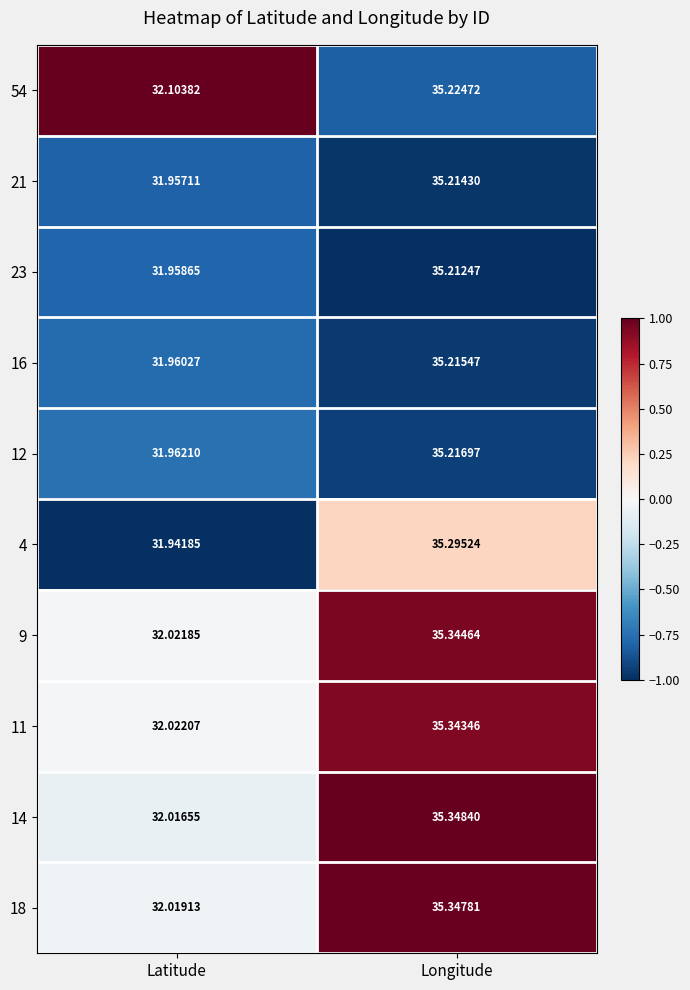

At which label is 11 closest to 33?

Latitude